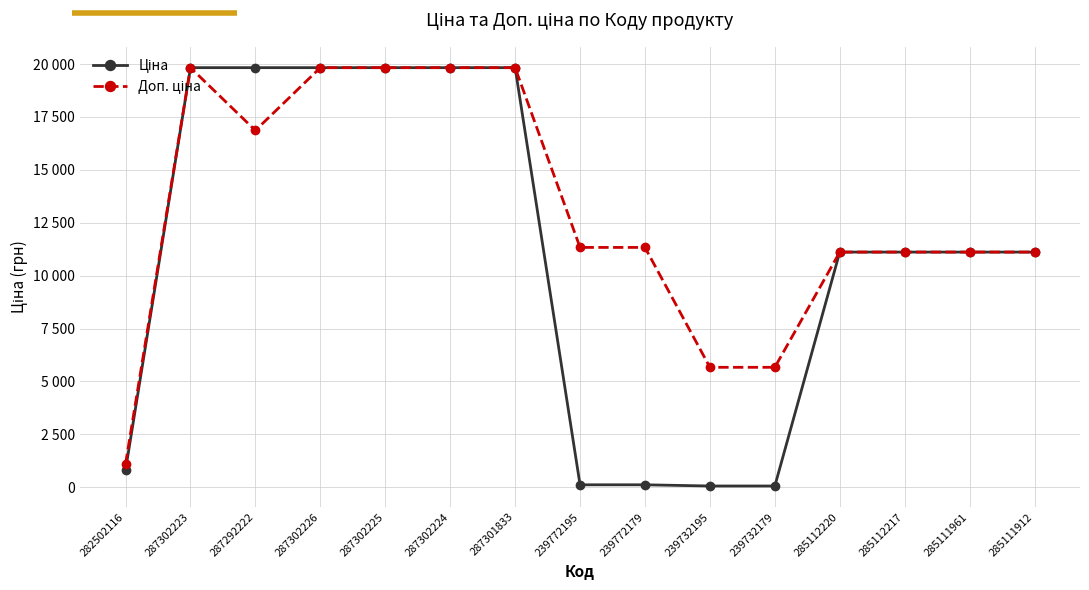

At how many categories does at least one series exceed 17604?

6